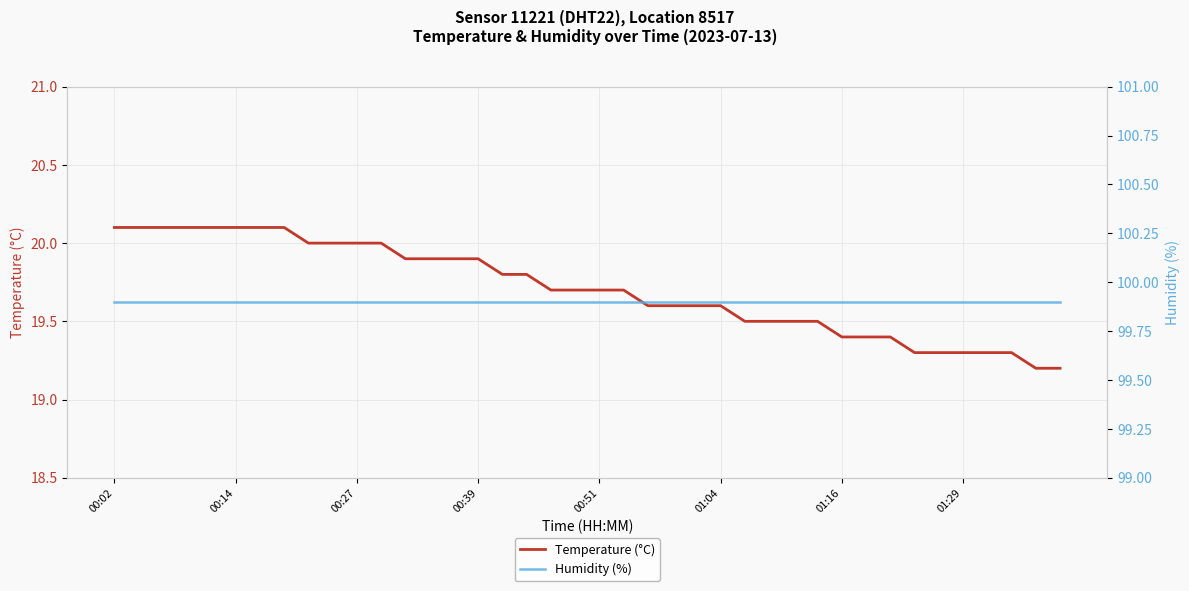

The value of Humidity (%) at 23 is 99.9. True or false?

True